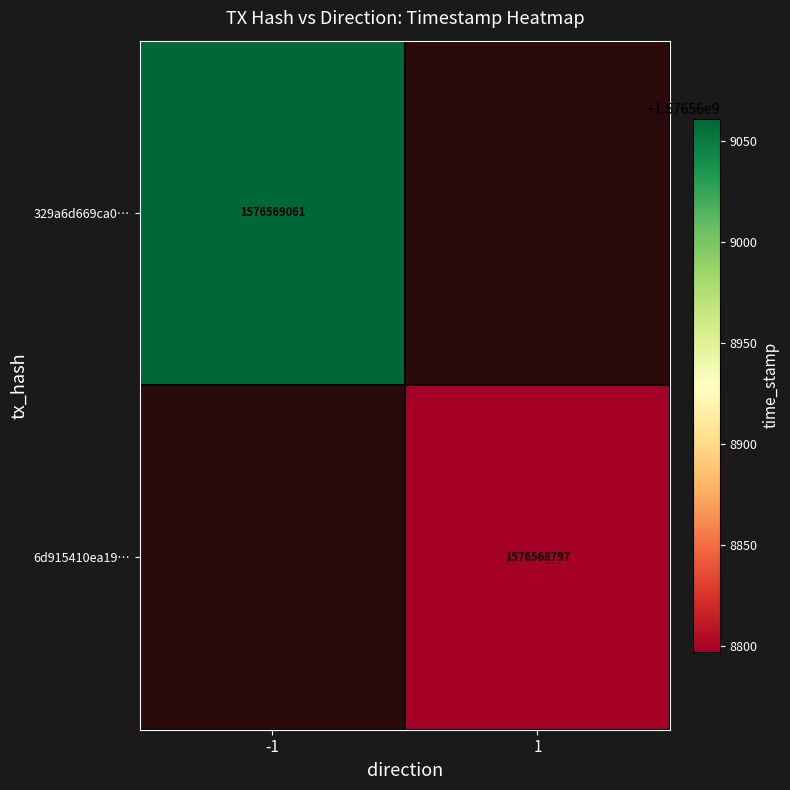

Is the value of 6d915410ea19… at 1 greater than the value of 329a6d669ca0… at -1?

No